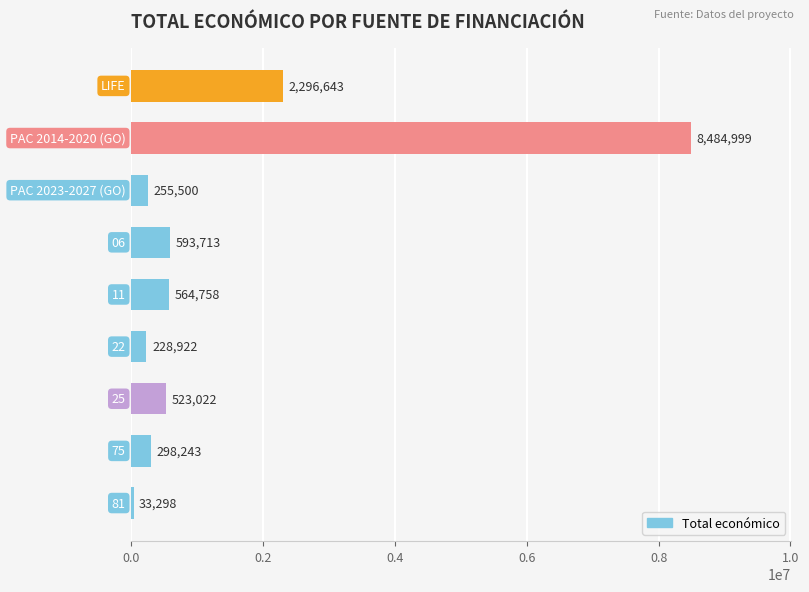

What is the smallest value displayed?

33298